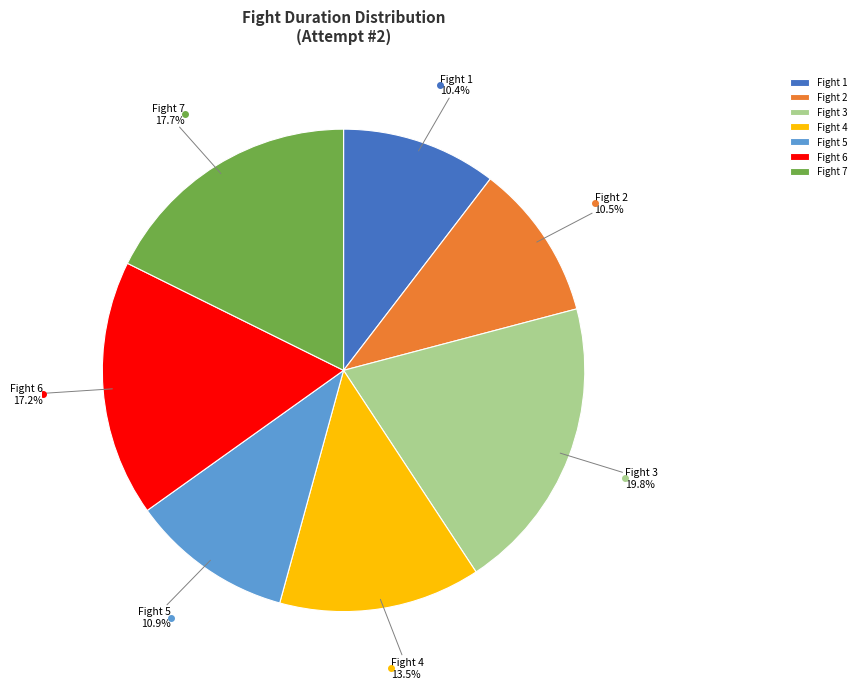

Which slice is the largest?

Fight 3